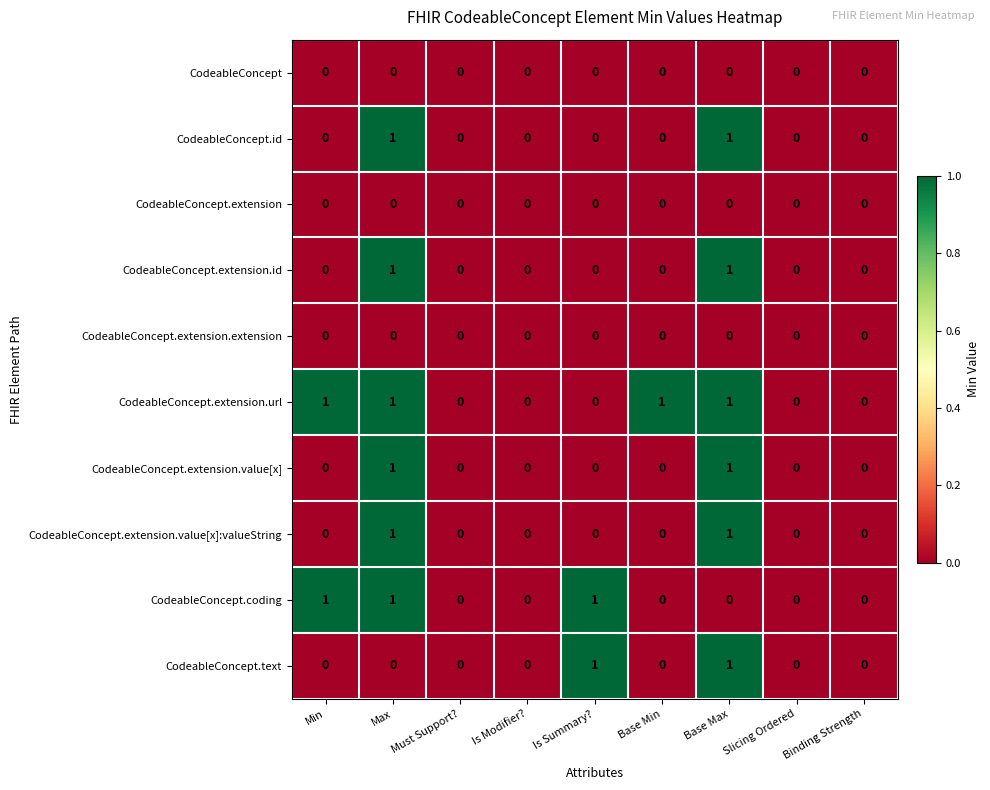

True or false: CodeableConcept.extension has a value of 0 at Is Modifier?.

True